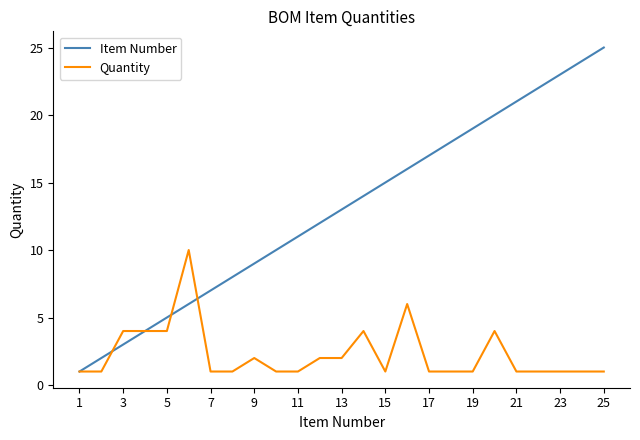

What is the highest value of the Quantity series?

10